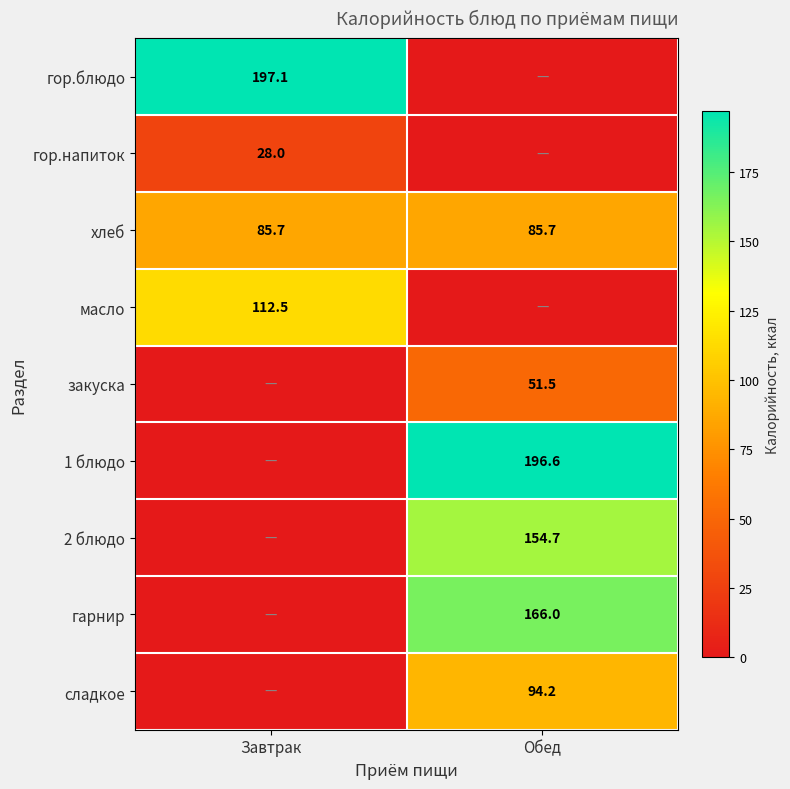

The сладкое series shows 94.2 at Обед. True or false?

True